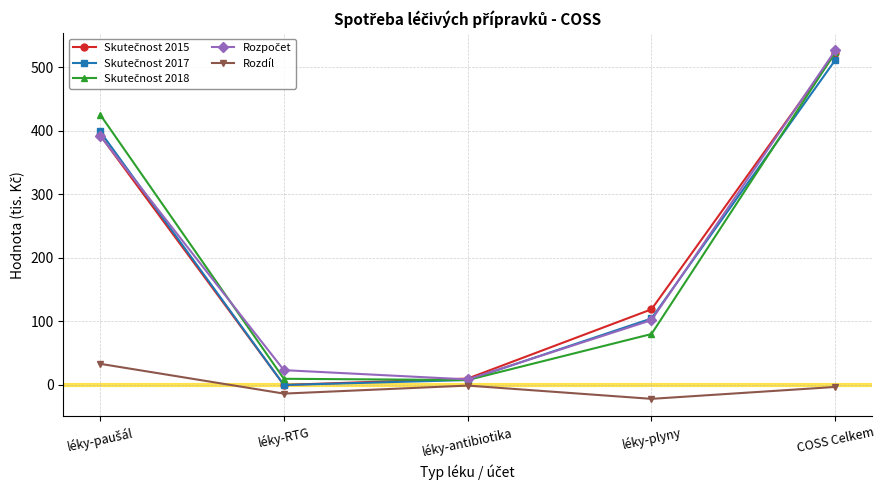

What is the label of the 3rd point from the left?

léky-antibiotika